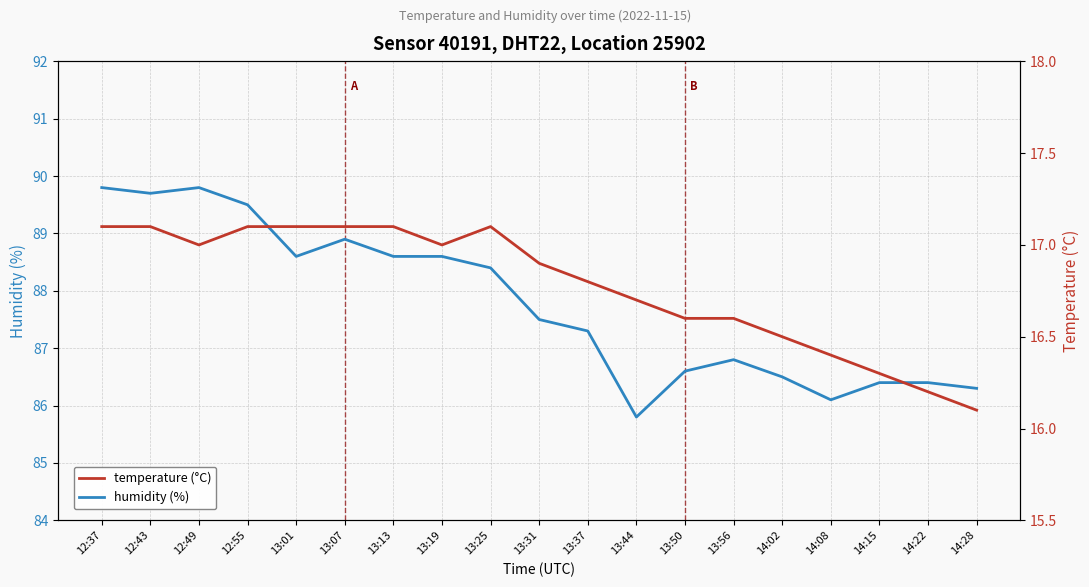

What is the minimum value shown in the chart?

16.1